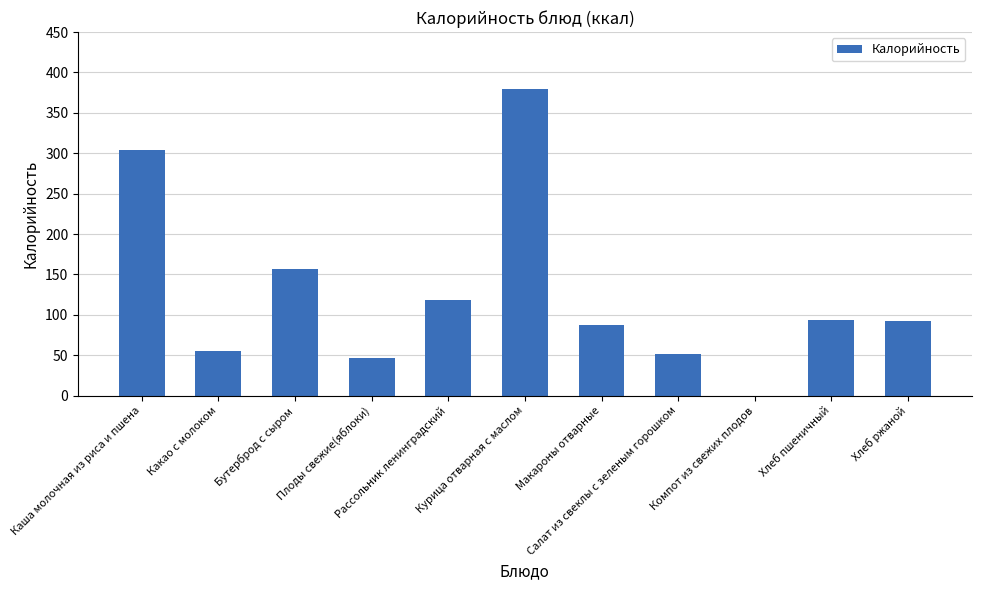

What is the sum of all values?

1386.5